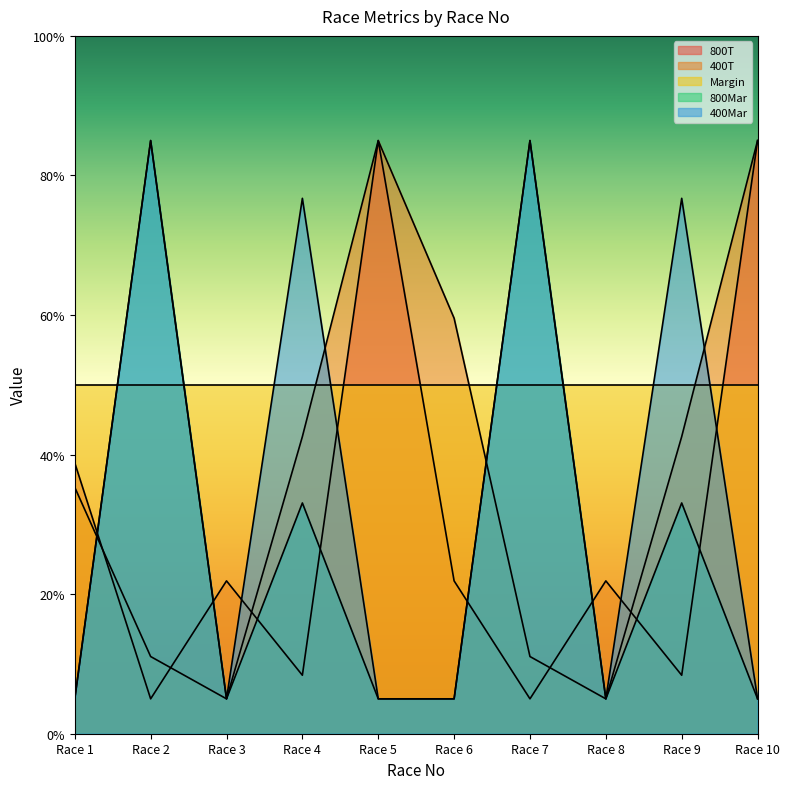

What is the spread (max minus min) of values at Race 6?

54.5